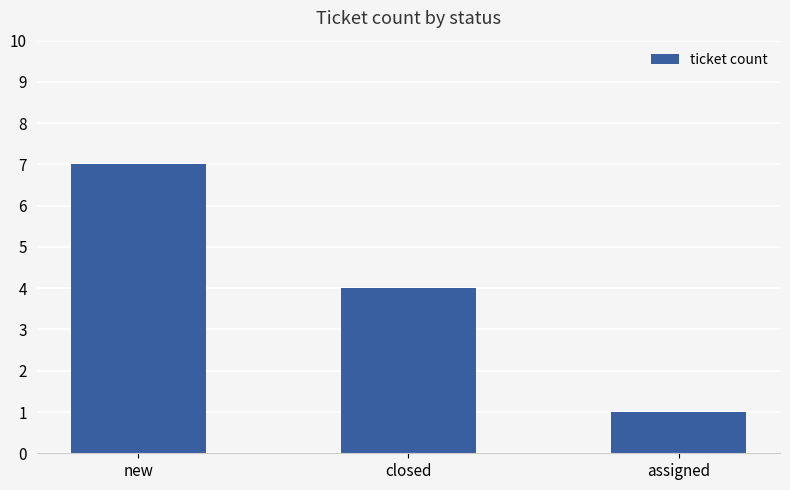

What is the difference between the values at new and closed?

3